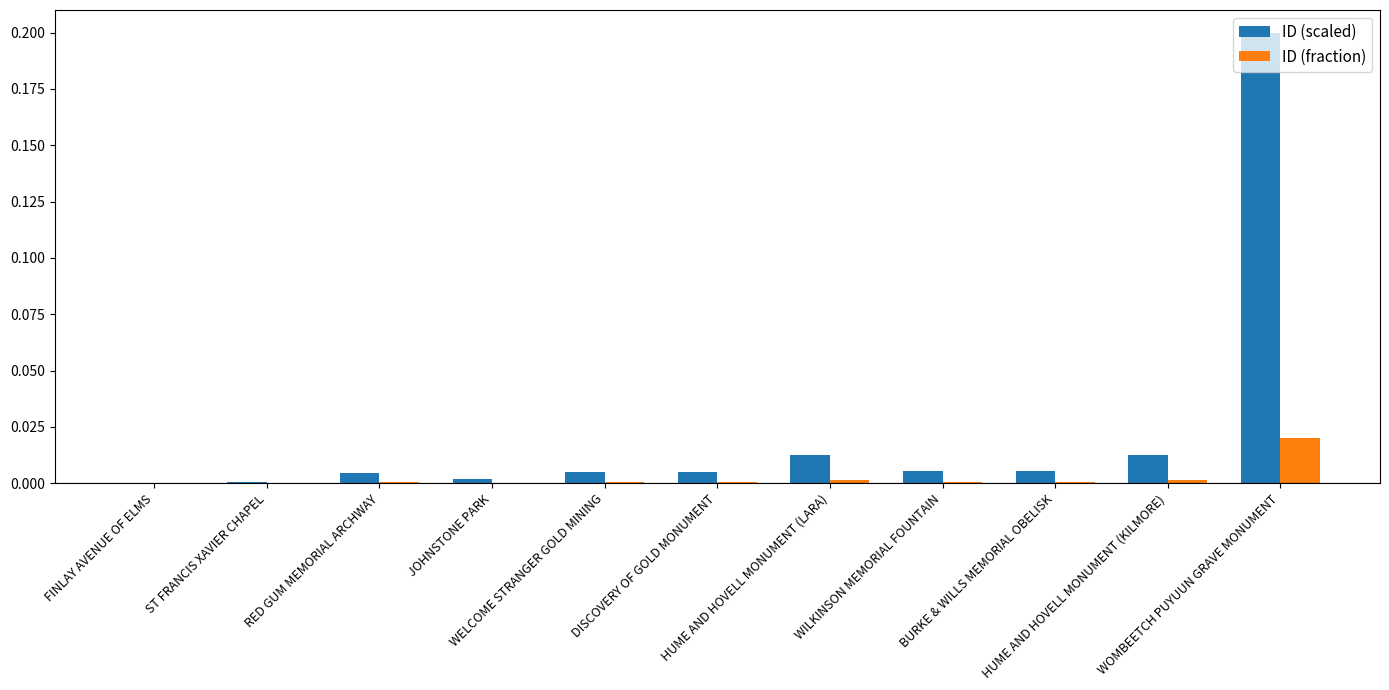

What is the label of the 1st bar from the left?

FINLAY AVENUE OF ELMS